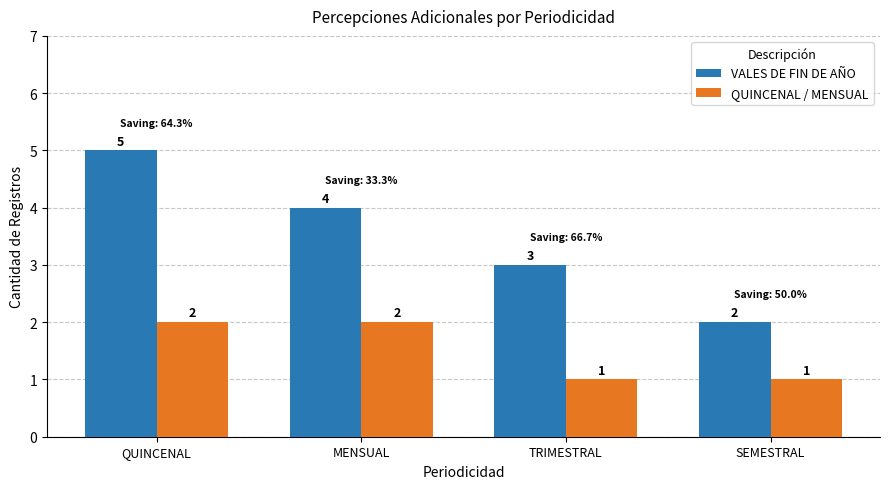

Count the VALES DE FIN DE AÑO values in the range 3 to 5.

3